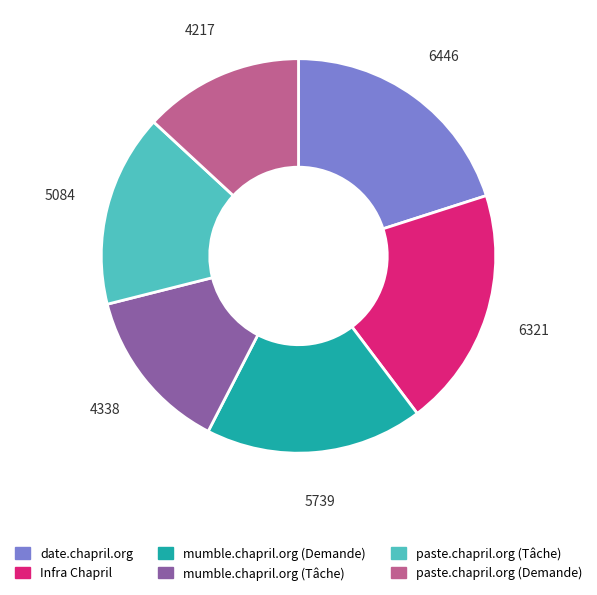

How many slices are in this pie chart?

6